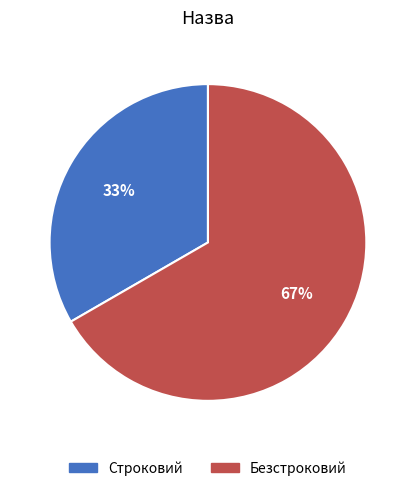

How many slices are in this pie chart?

2